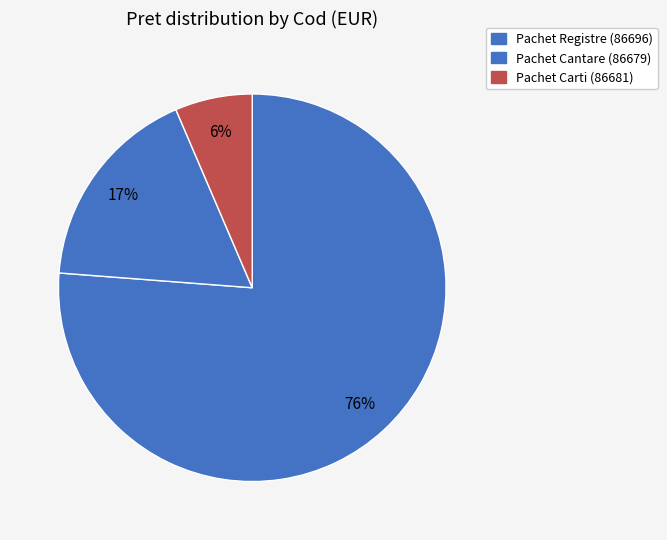

How many slices are in this pie chart?

3